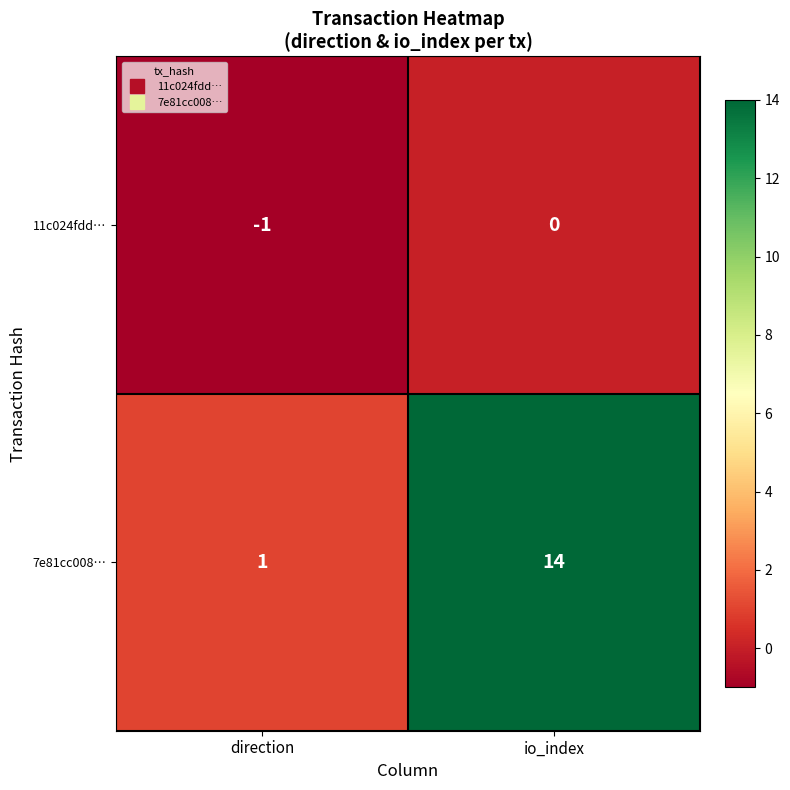

At io_index, list the series in order from largest to smallest.

7e81cc008…, 11c024fdd…